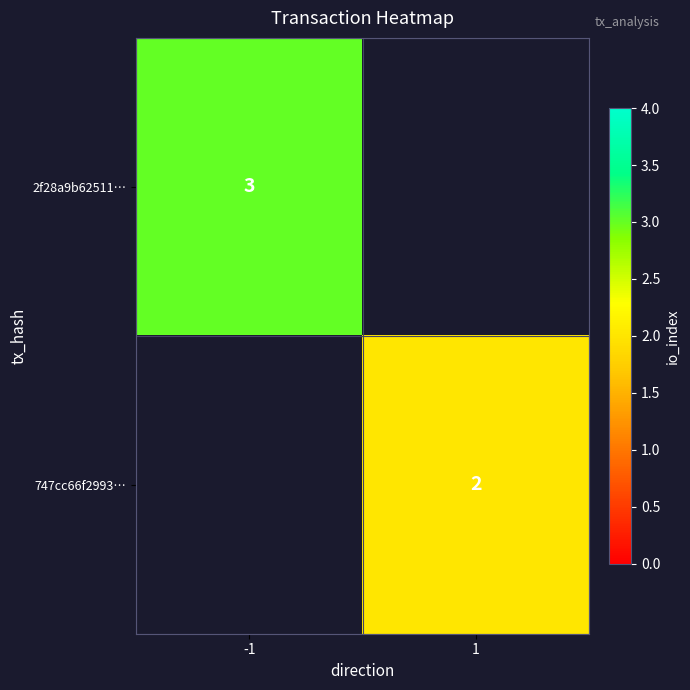

Is it true that 747cc66f2993… equals 2 at 1?

True